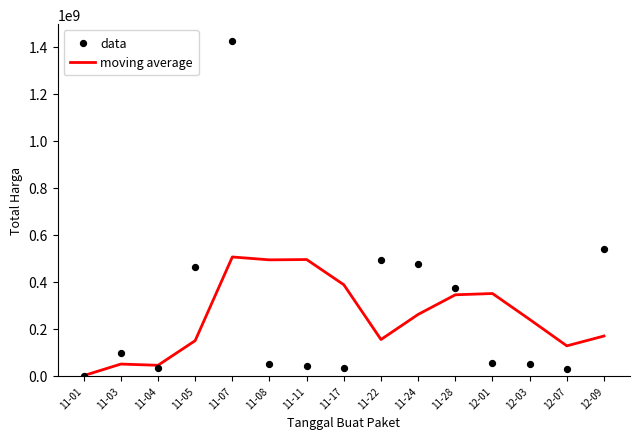

What is the total value across all series at 11-03?

148325655.0